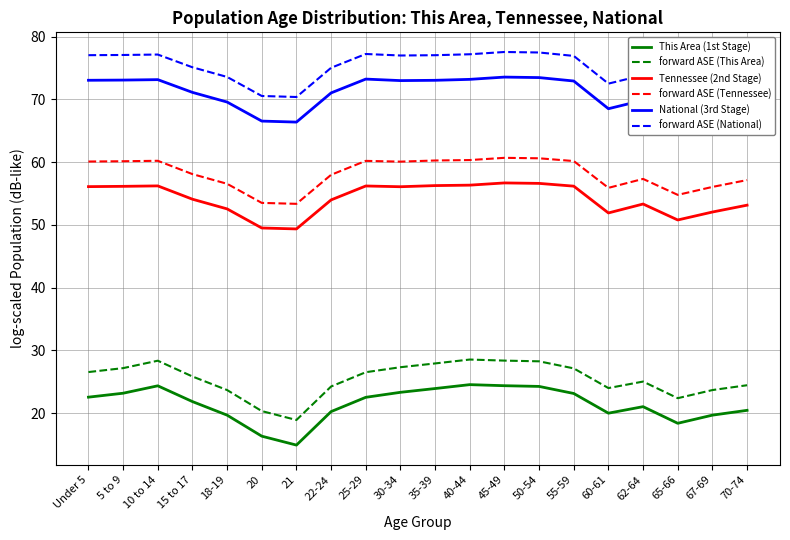

True or false: This Area (1st Stage) and National (3rd Stage) cross at least once.

False